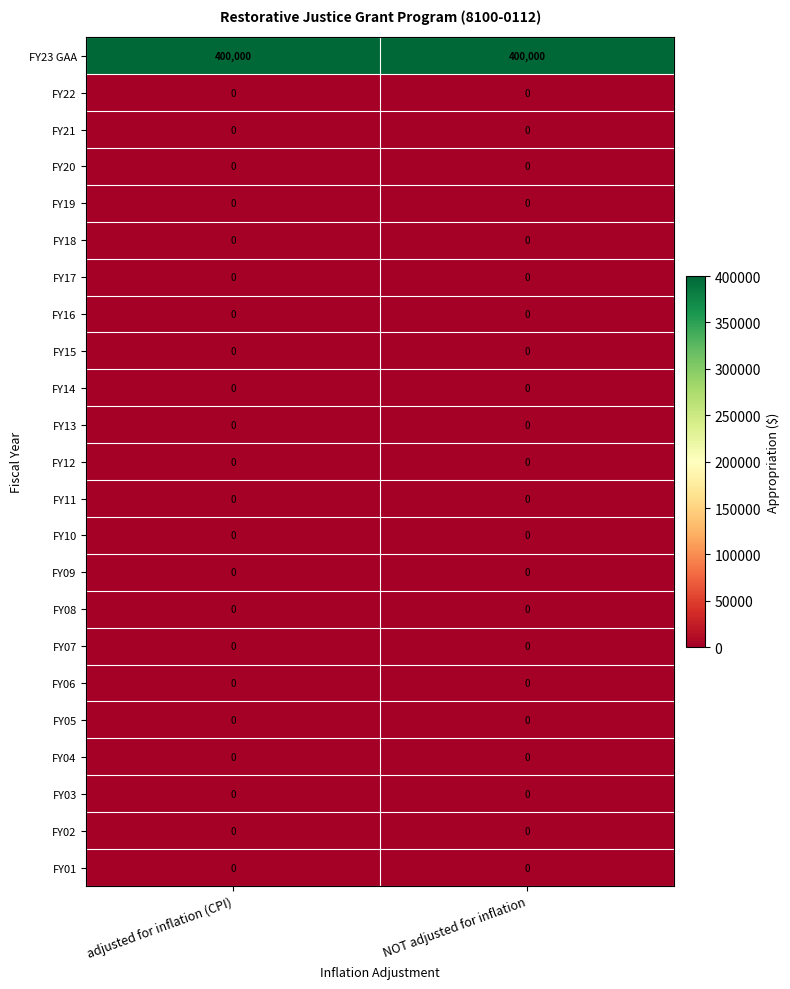

True or false: FY11 has a value of 0 at NOT adjusted for inflation.

True